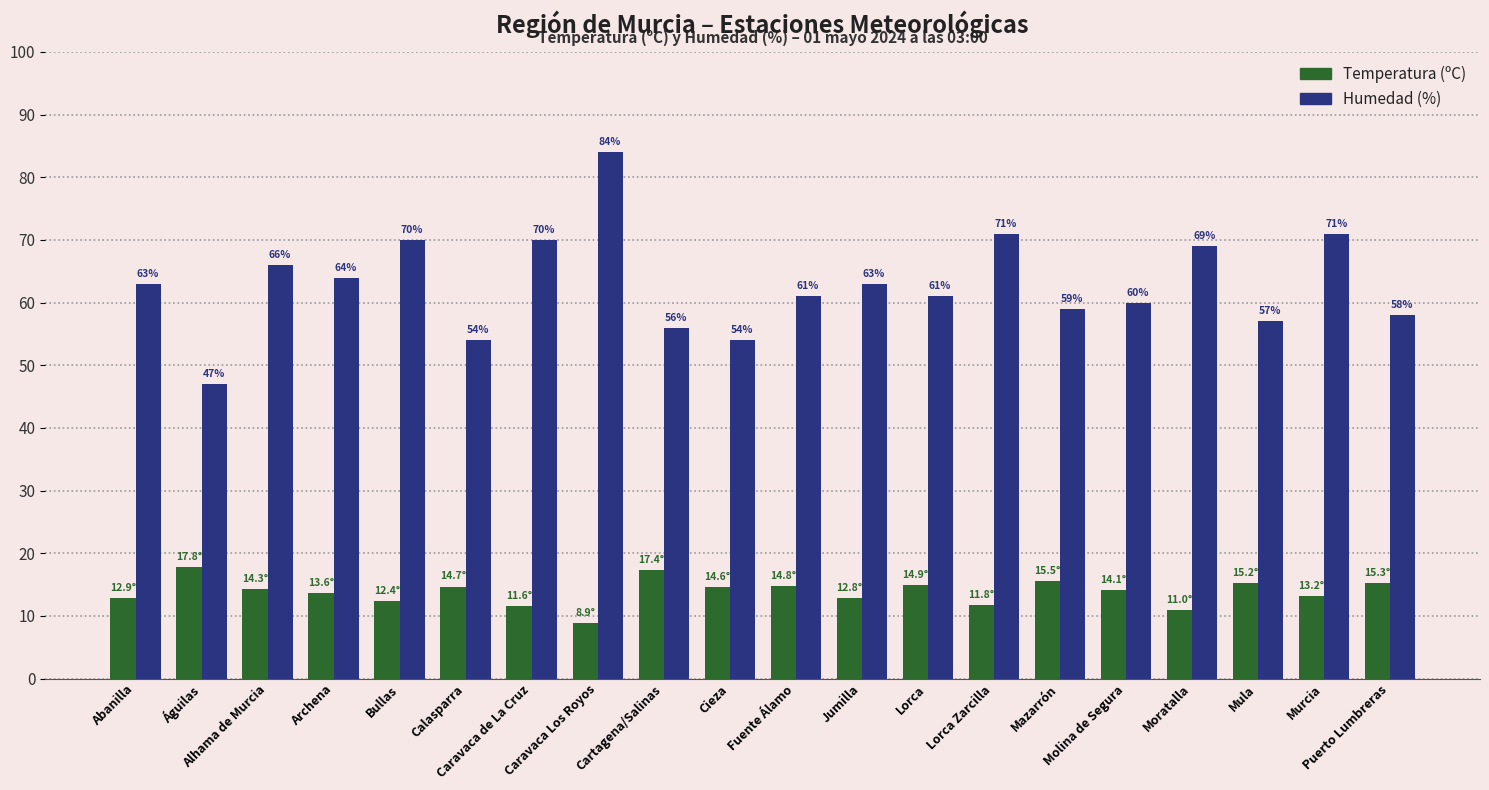

What position from the left is Águilas?

2